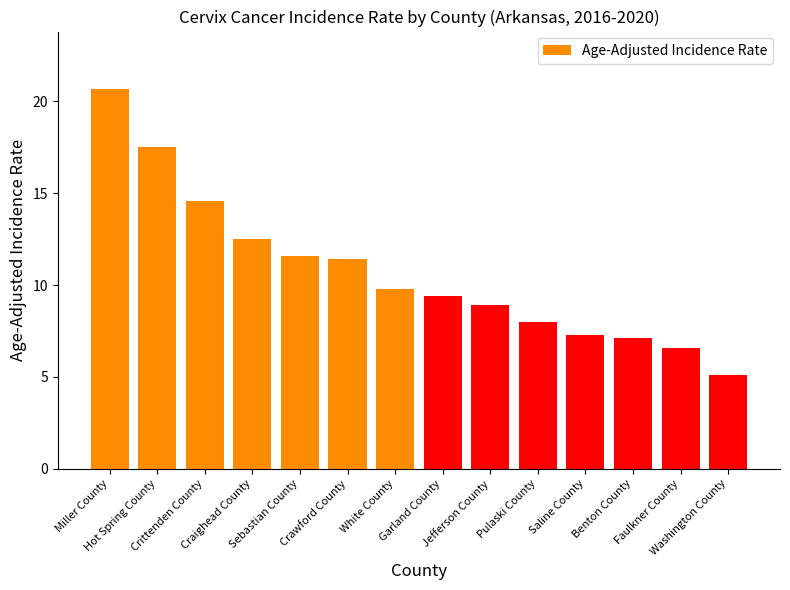

What is the change in value from White County to Garland County?

-0.4